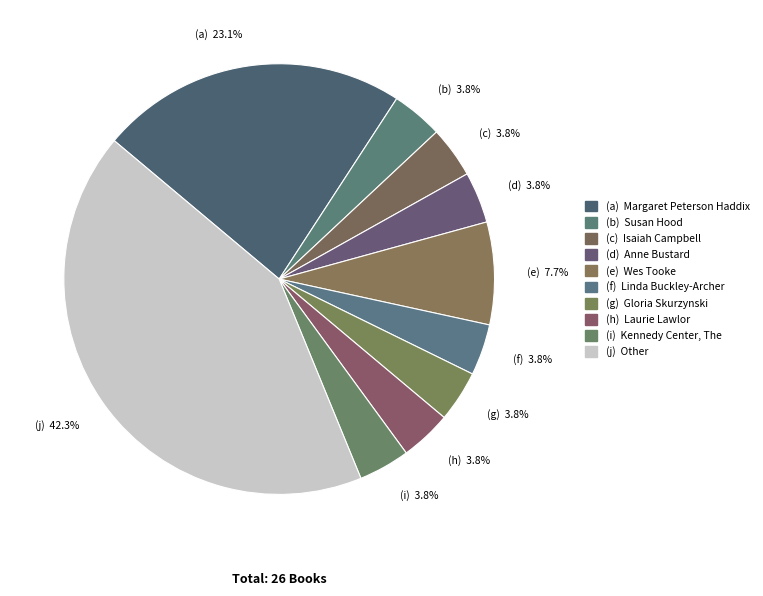

How many slices are in this pie chart?

10